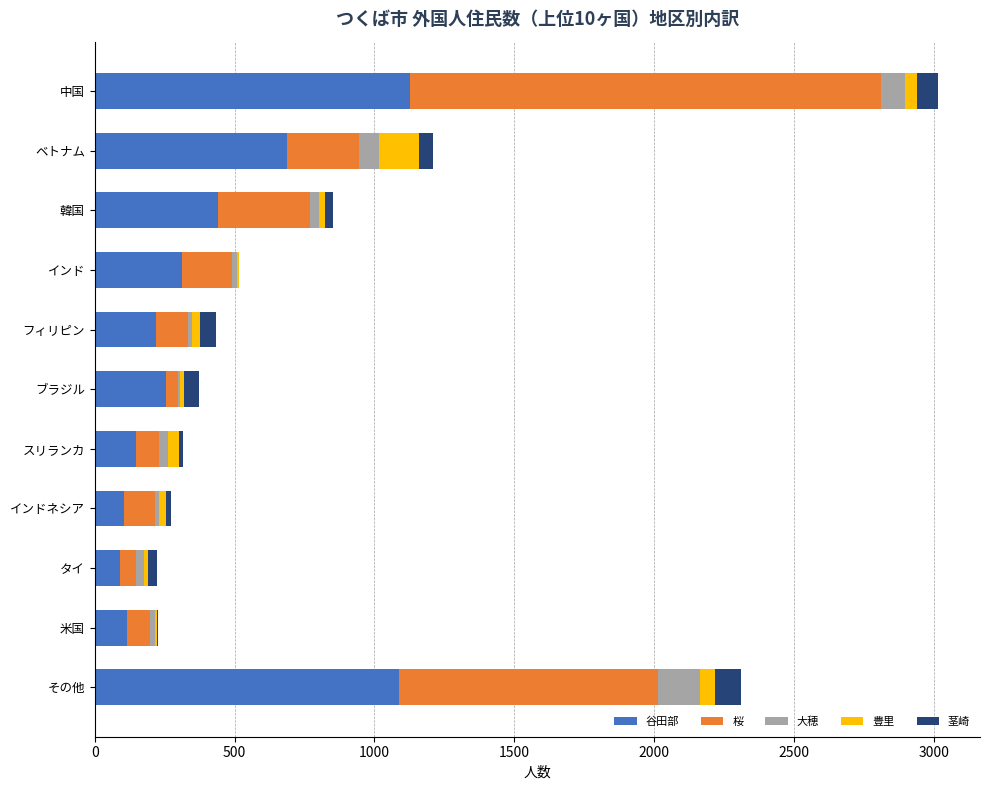

At which category is the sum across all series the highest?

中国